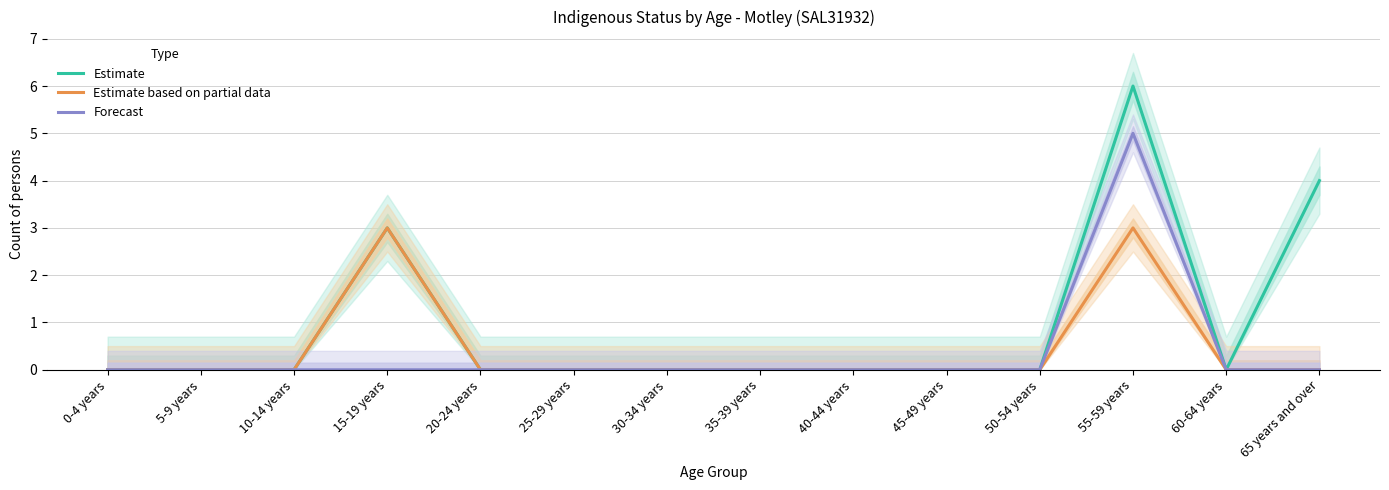

True or false: Estimate based on partial data has more than 2 points higher than both neighbors.

False